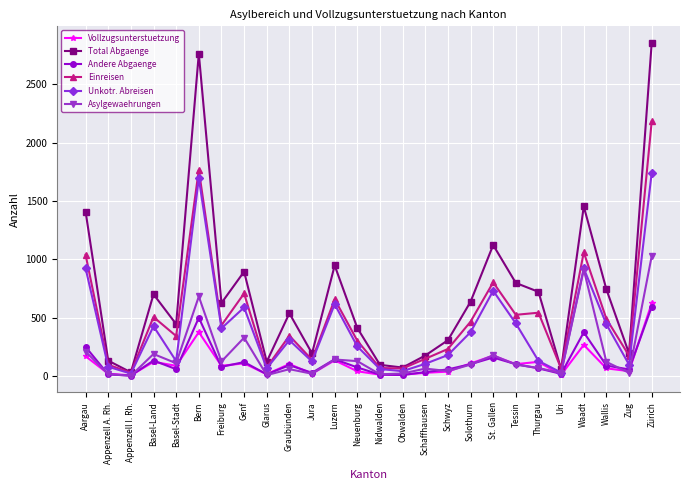

At which category does Andere Abgaenge reach its first local peak?

Basel-Land